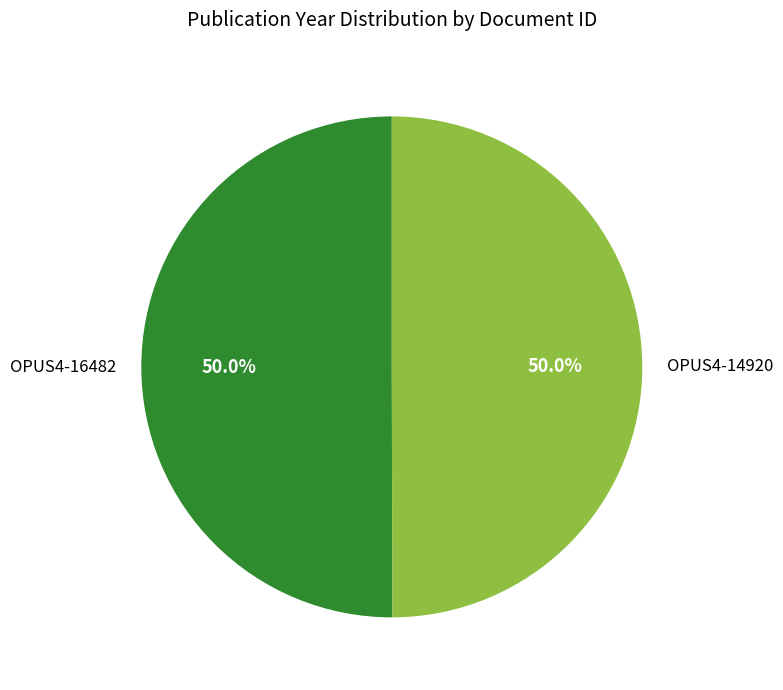

What percentage is the OPUS4-16482 slice, to the nearest percent?

50%